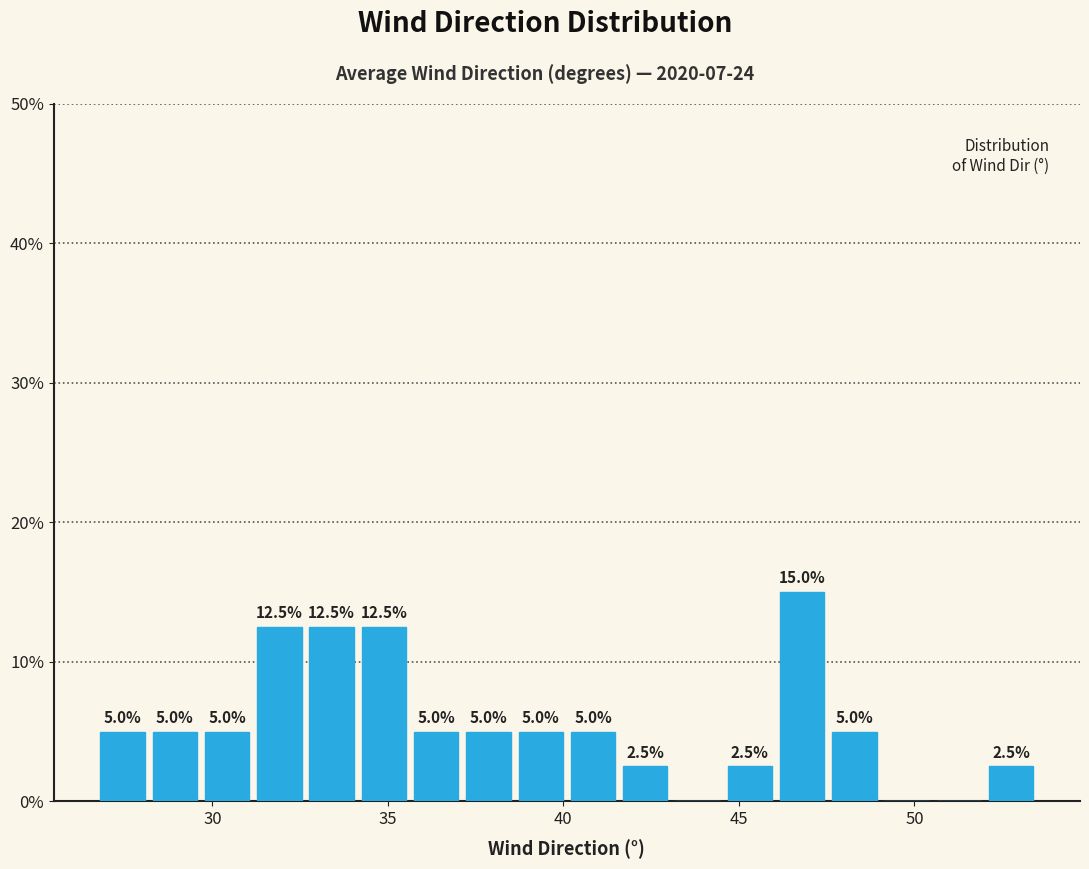

Read against the x-axis, roughly where is the centre of the tallest bar?

47.0